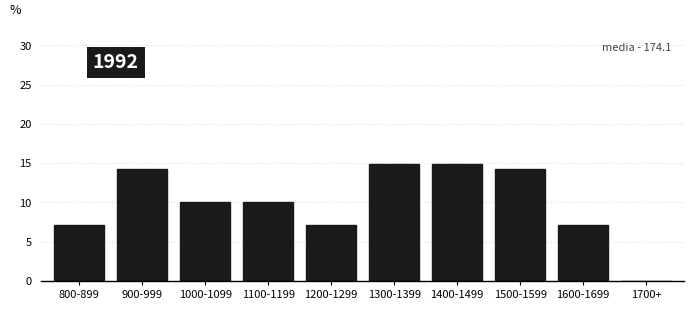

Reading left to right, list all the values displayed in this chart.

800-899=7.1	900-999=14.3	1000-1099=10.1	1100-1199=10.1	1200-1299=7.1	1300-1399=14.9	1400-1499=14.9	1500-1599=14.3	1600-1699=7.1	1700+=0.0